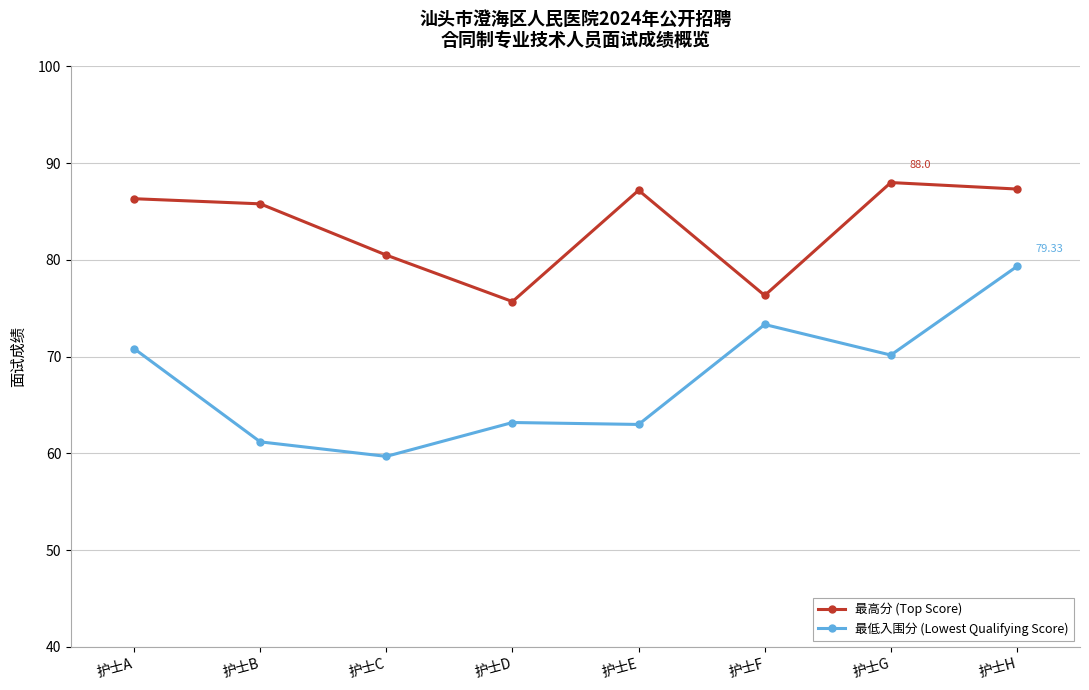

What are all the series names shown in the legend?

最高分 (Top Score), 最低入围分 (Lowest Qualifying Score)